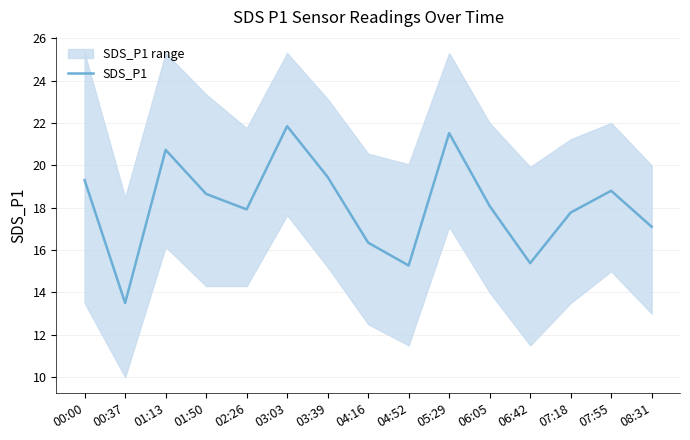

Where is the first local minimum?

00:37